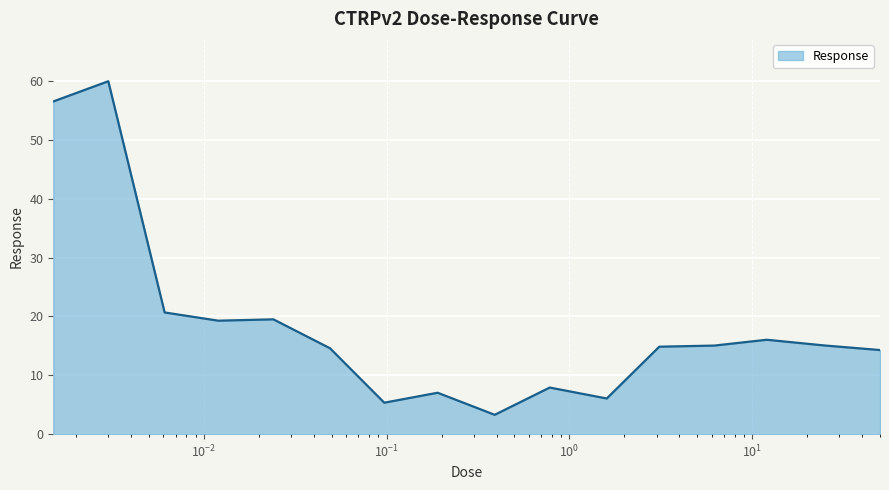

How many categories are shown in the chart?

16